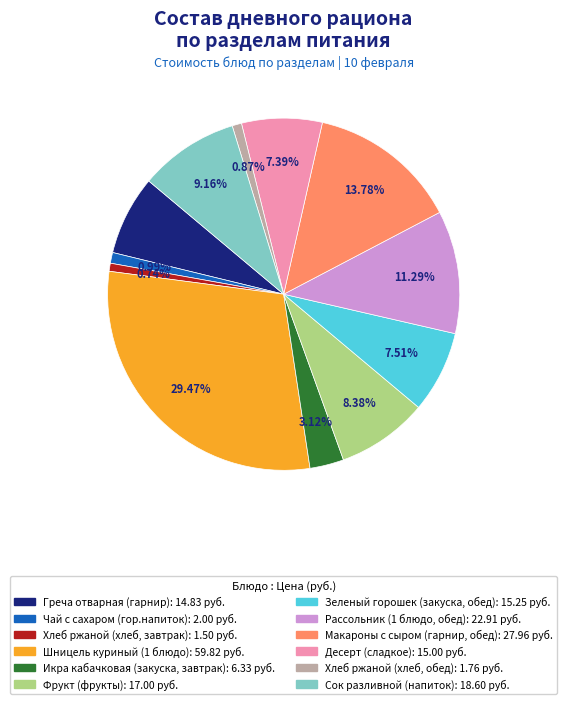

True or false: Макароны с сыром (гарнир, обед) accounts for 21% of the total.

False